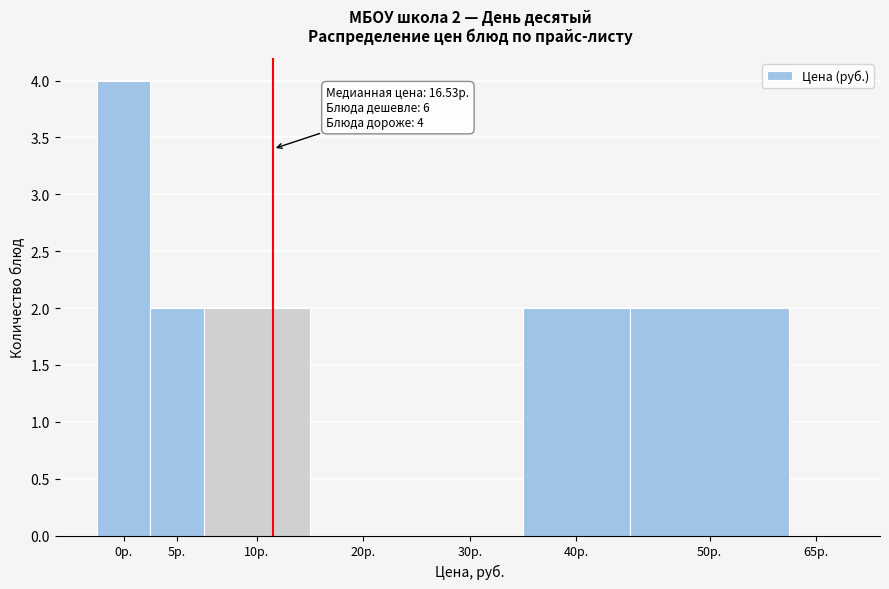

Reading right to left, extract all data points from this chart.

65р.=0	50р.=2	40р.=2	30р.=0	20р.=0	10р.=2	5р.=2	0р.=4